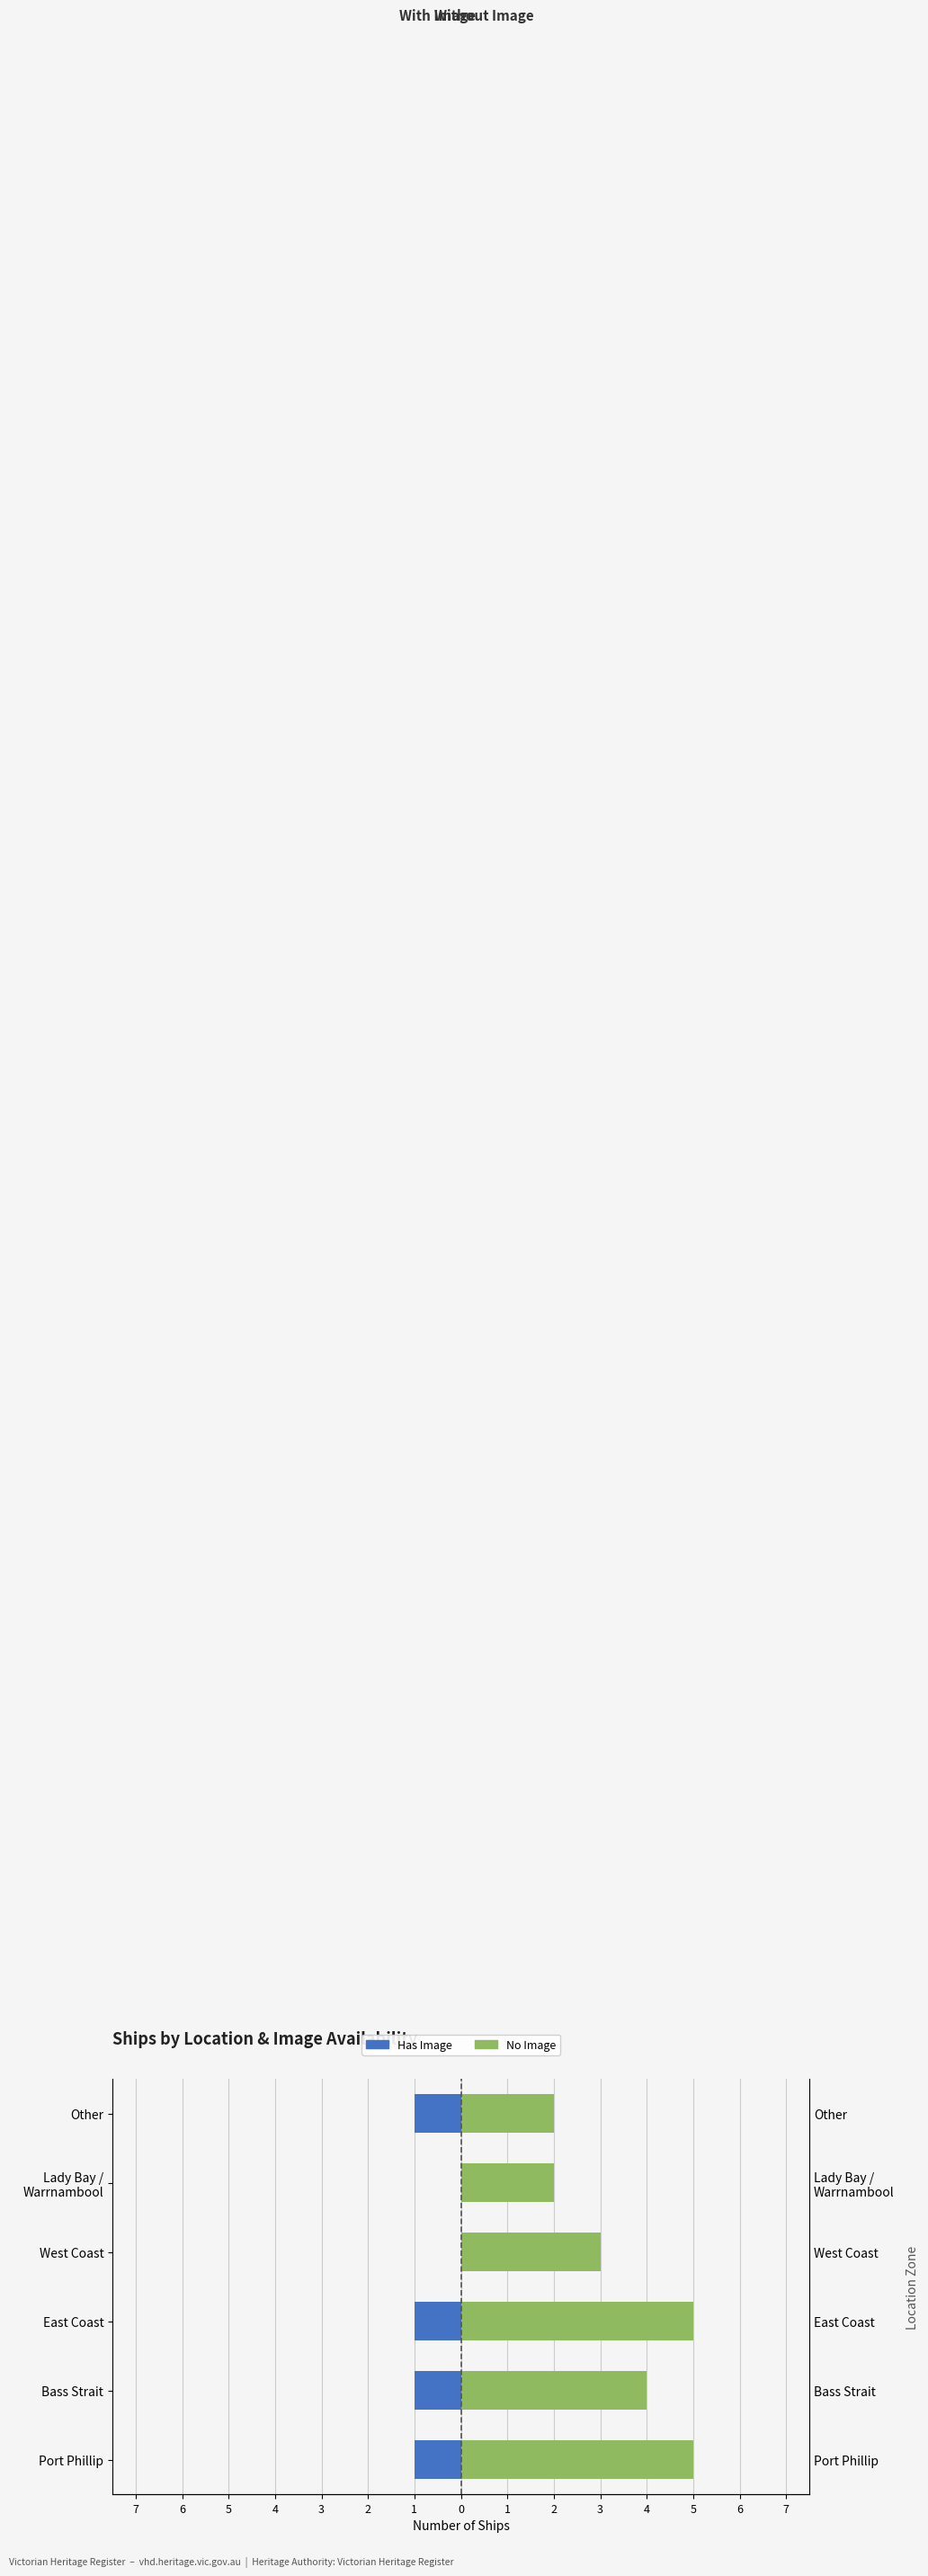

What is the smallest value displayed?

-1